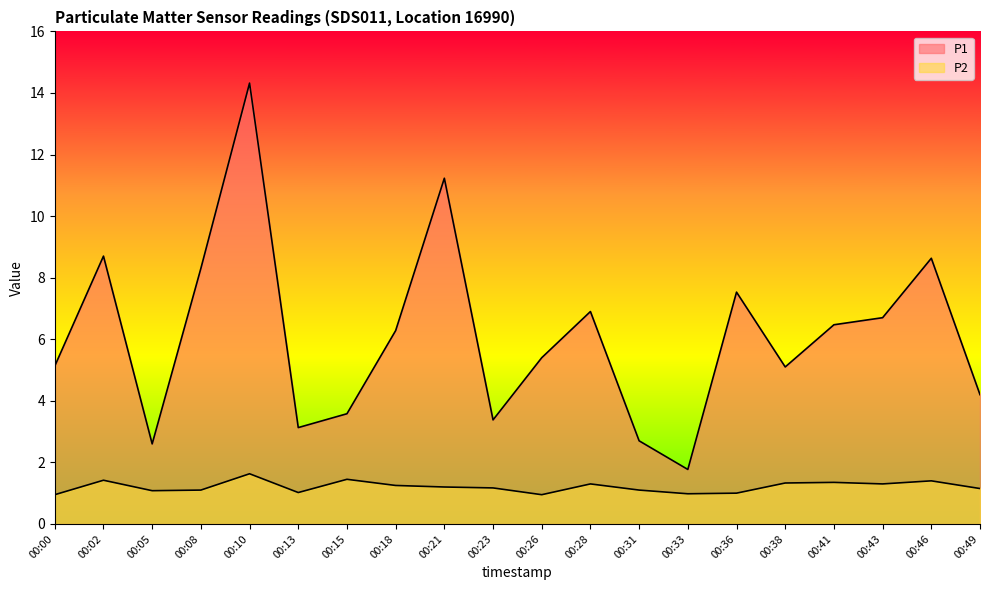

Where is P2 nearest to the value 1?

00:36